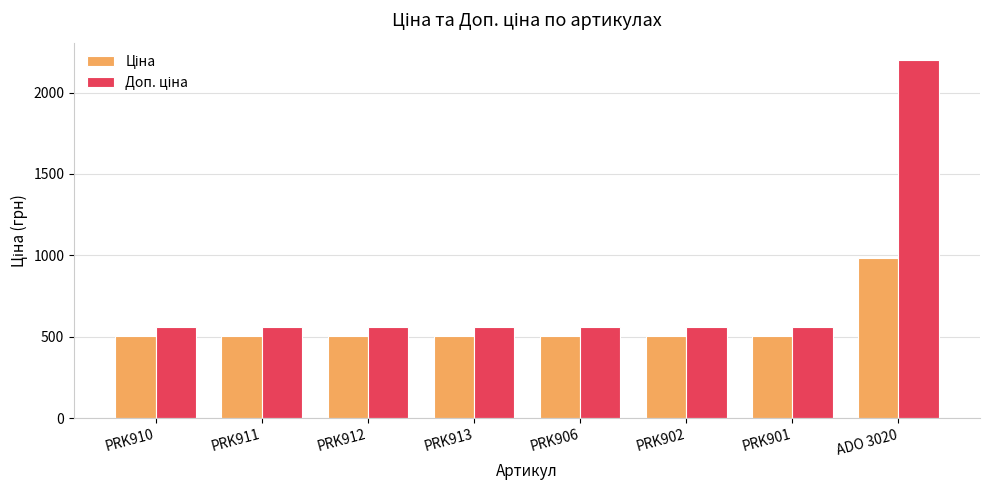

What is the total value across all series at PRK901?

1061.5